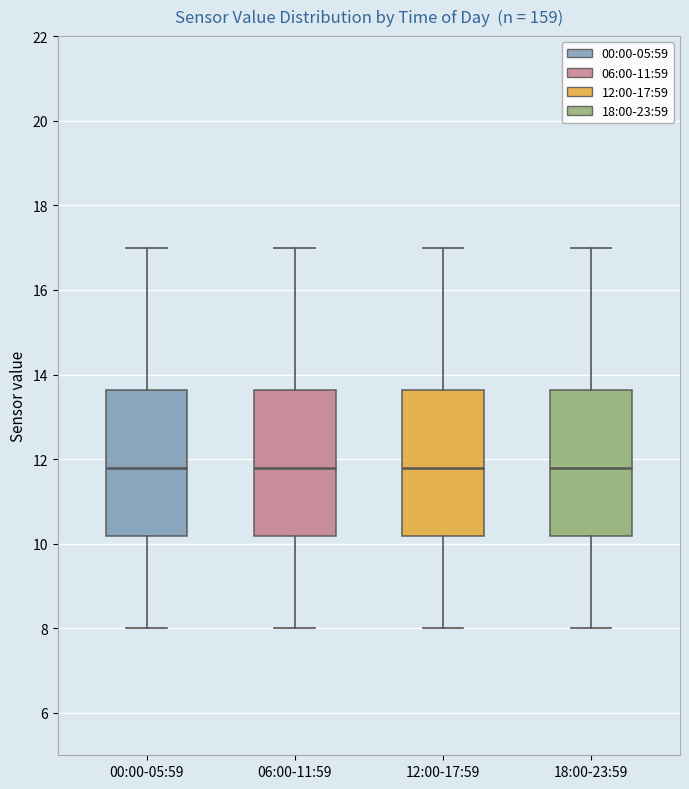

Reading left to right, transcribe this box plot: for each box, give where its median line is, the range the box spans, and where its two whiskers end, as read against the y-axis. The values are not printed on the chart, so give them approximately, as read against the axis.

00:00-05:59: median 11.8, box 10.2 to 13.6, whiskers 8.0 to 17.0
06:00-11:59: median 11.8, box 10.2 to 13.6, whiskers 8.0 to 17.0
12:00-17:59: median 11.8, box 10.2 to 13.6, whiskers 8.0 to 17.0
18:00-23:59: median 11.8, box 10.2 to 13.6, whiskers 8.0 to 17.0